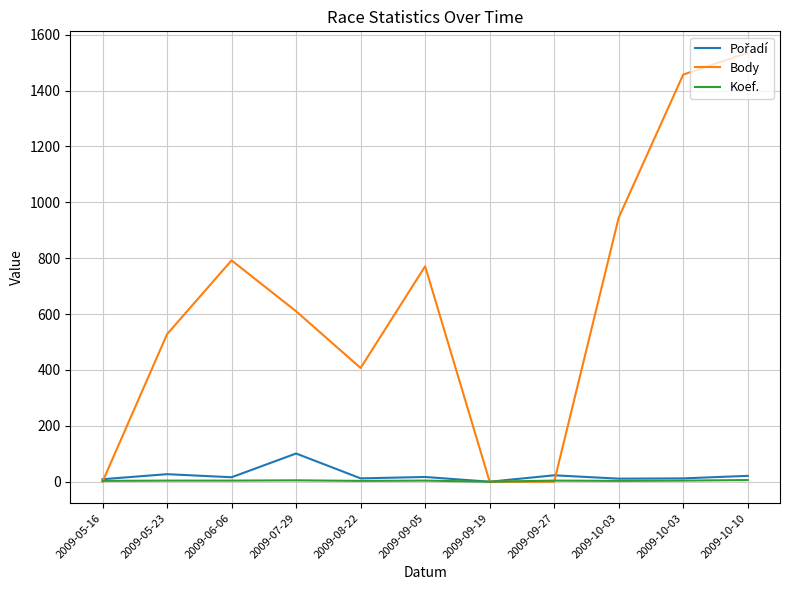

What is the sum of all Body values?

7045